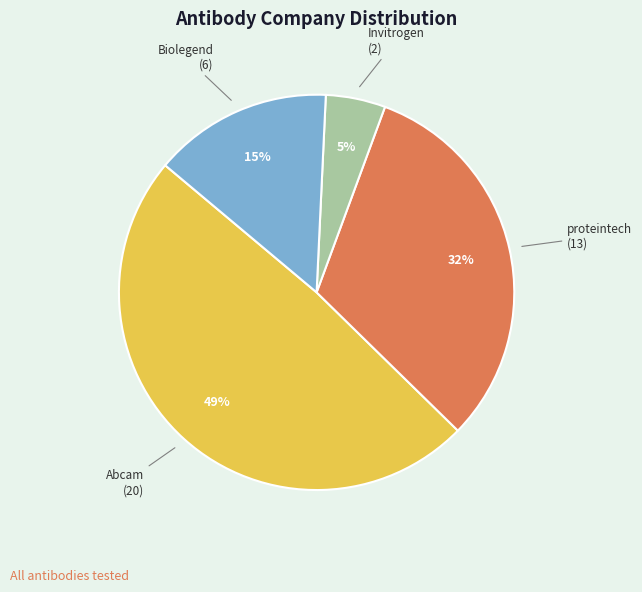

Which has a higher value, proteintech or Abcam?

Abcam